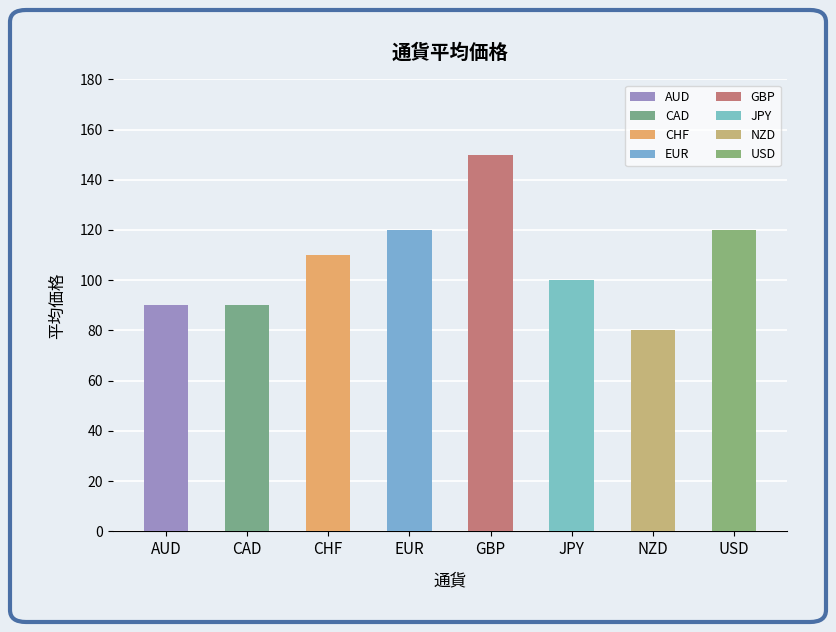

List the labels in order of value, largest first.

GBP, EUR, USD, CHF, JPY, AUD, CAD, NZD